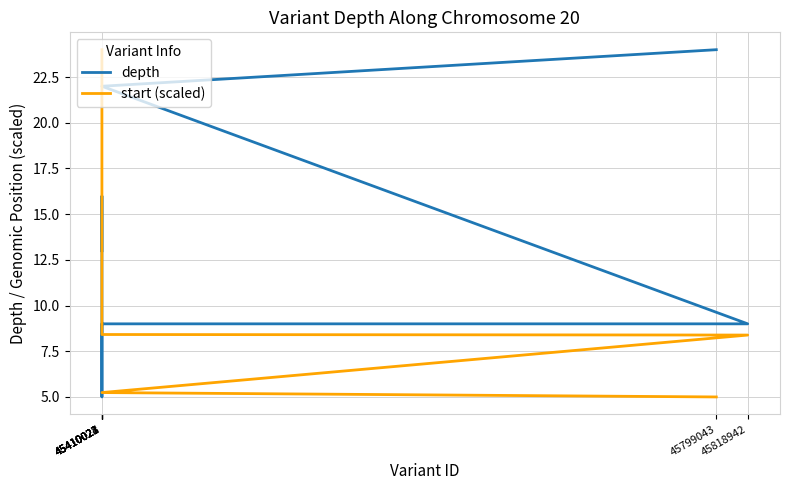

Which category has the lowest value across all series?

45410024